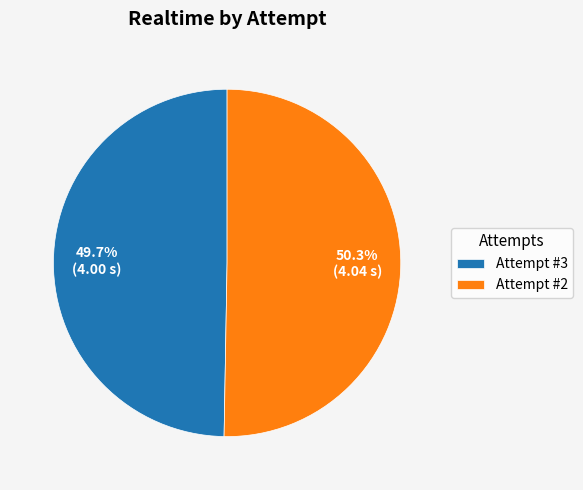

Approximately how many times larger is the value at Attempt #2 compared to Attempt #3?

1.0